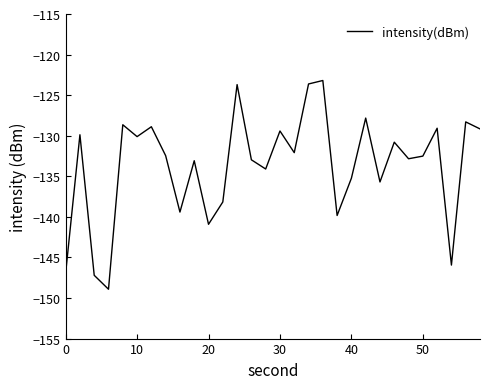

What is the difference between the second highest and second lowest values?

23.6